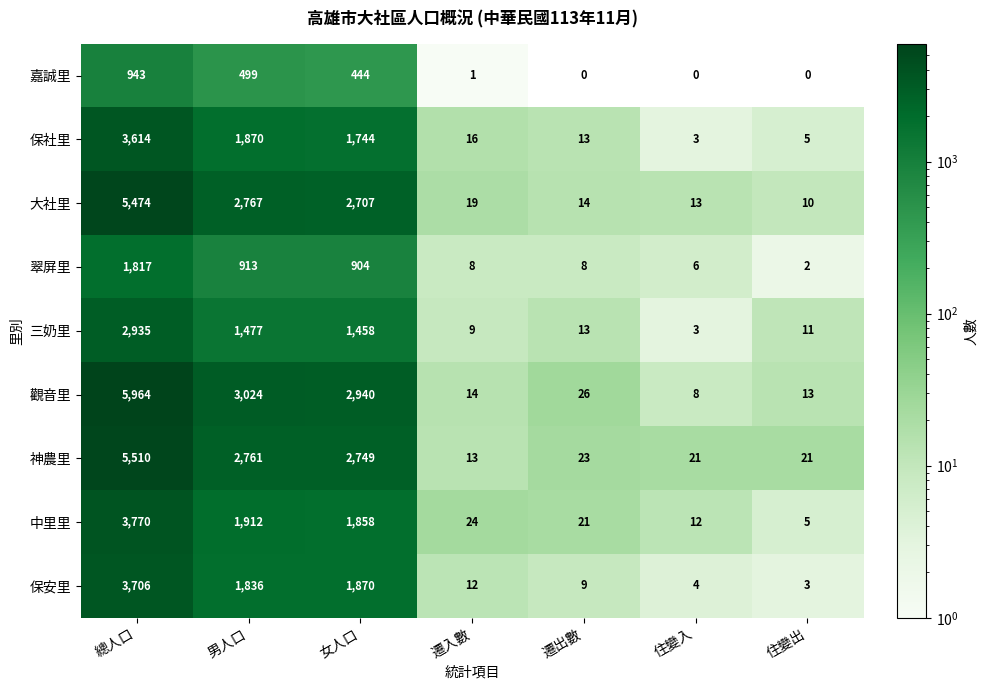

Which series has the largest total across all categories?

觀音里